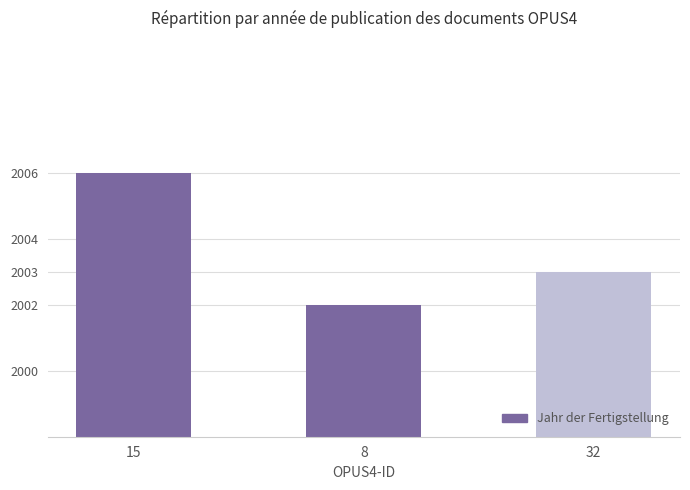

Between 32 and 15, which is larger?

15